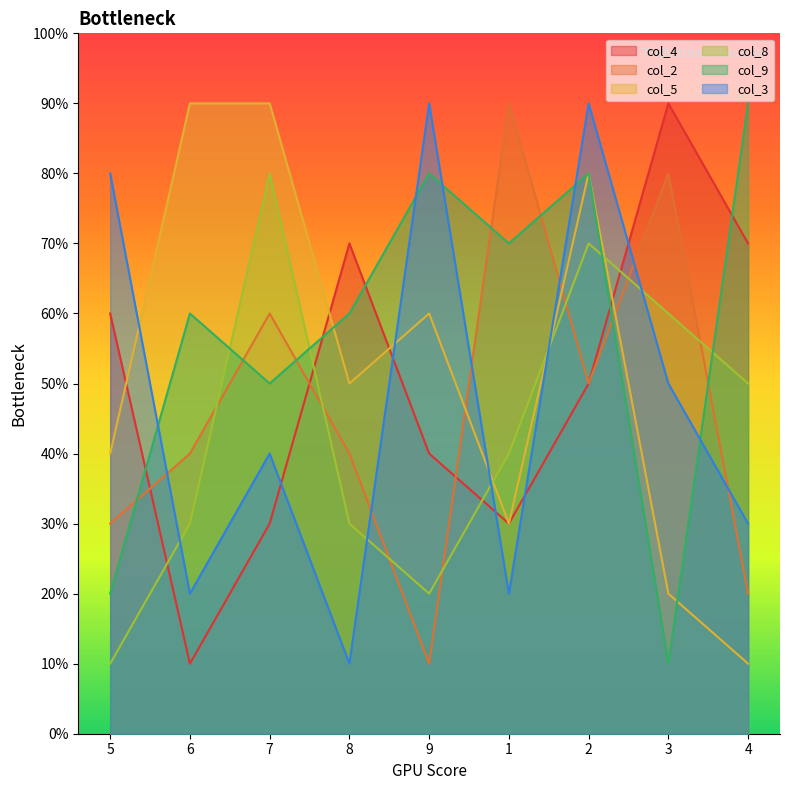

Where do col_8 and col_2 first cross each other?

6 and 7